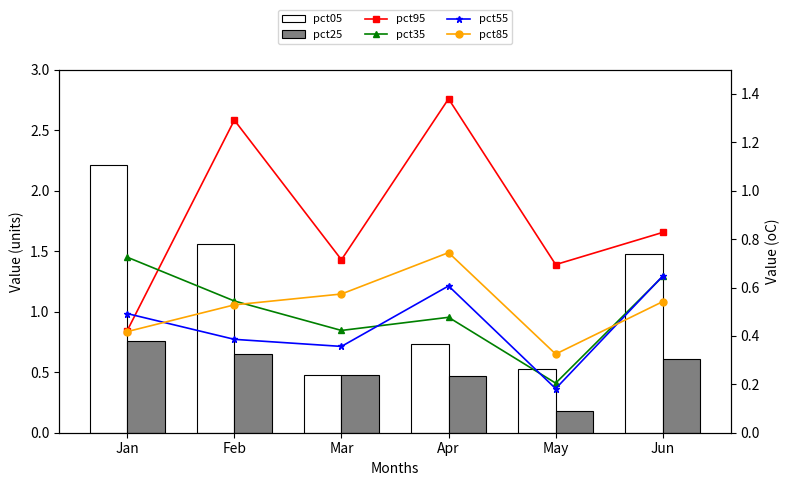

What is the sum of the pct85 values at Apr and Feb?

1.3